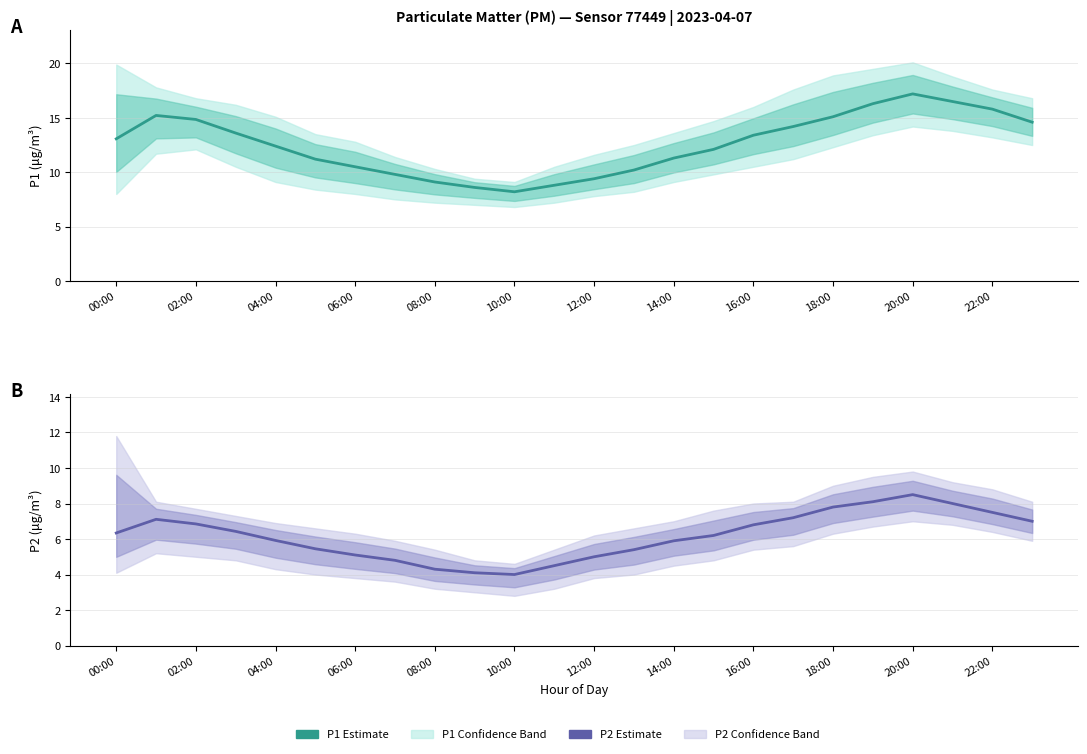

How many data points does each series have?

24